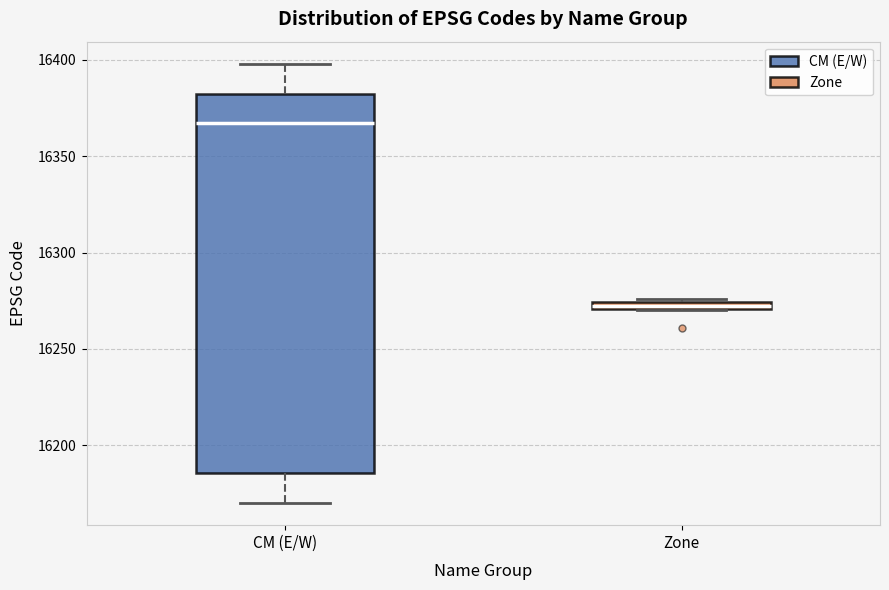

Which box has the highest median line?

CM (E/W)